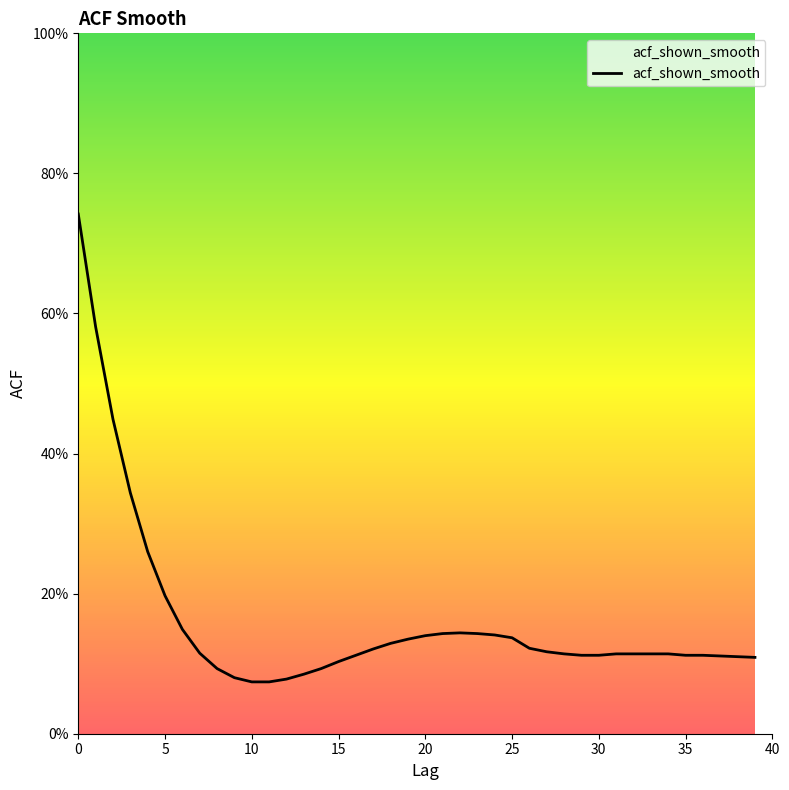

Reading left to right, what are all the values shown in this chart?

0.7	0.6	0.4	0.3	0.3	0.2	0.1	0.1	0.1	0.1	0.1	0.1	0.1	0.1	0.1	0.1	0.1	0.1	0.1	0.1	0.1	0.1	0.1	0.1	0.1	0.1	0.1	0.1	0.1	0.1	0.1	0.1	0.1	0.1	0.1	0.1	0.1	0.1	0.1	0.1